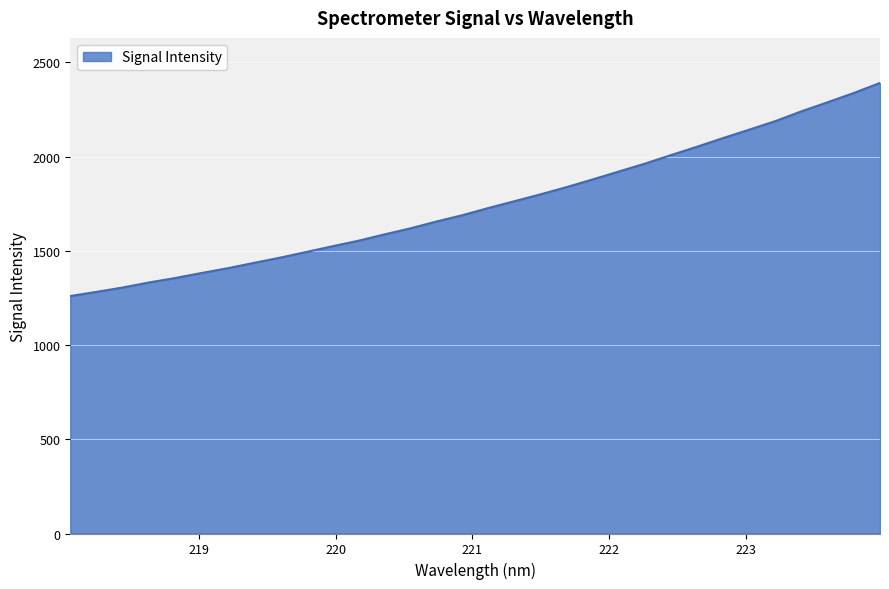

What is the smallest value displayed?

1260.1